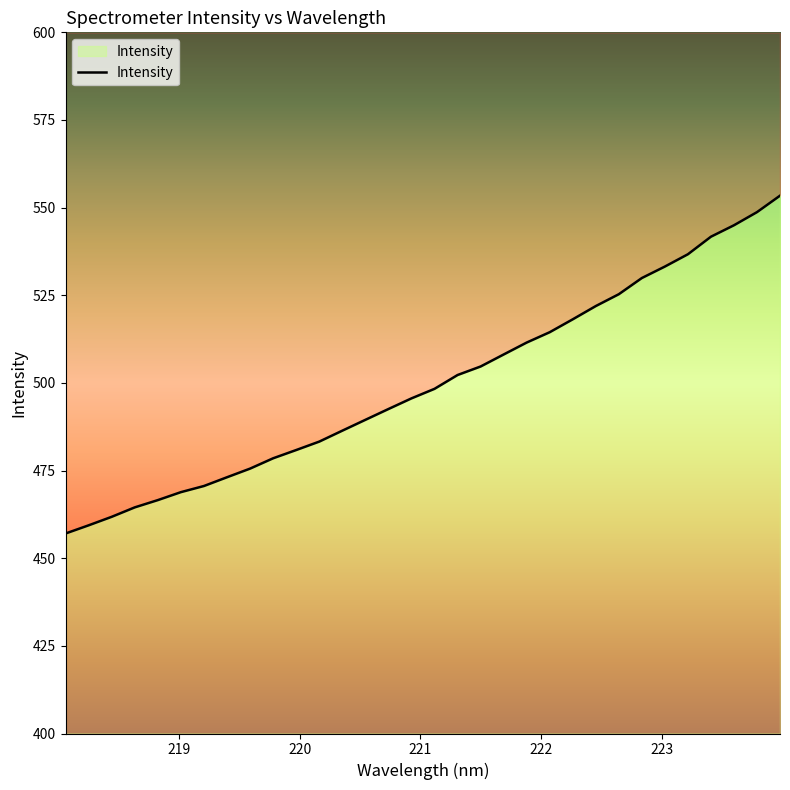

What is the difference between the values at 219.2067 and 218.8244?

4.0